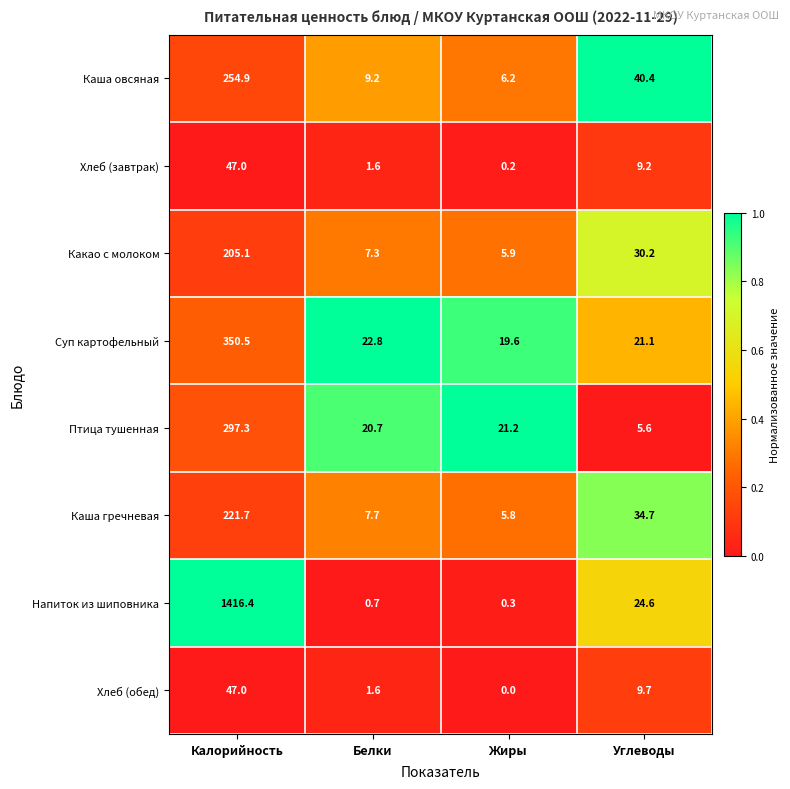

What is the average value of the Каша овсяная series?

77.7